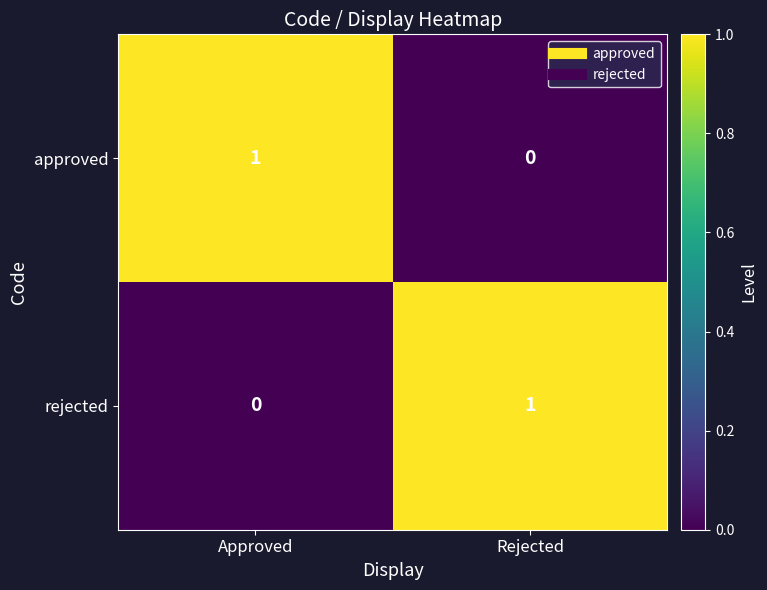

True or false: approved has a value of 0 at Approved.

False